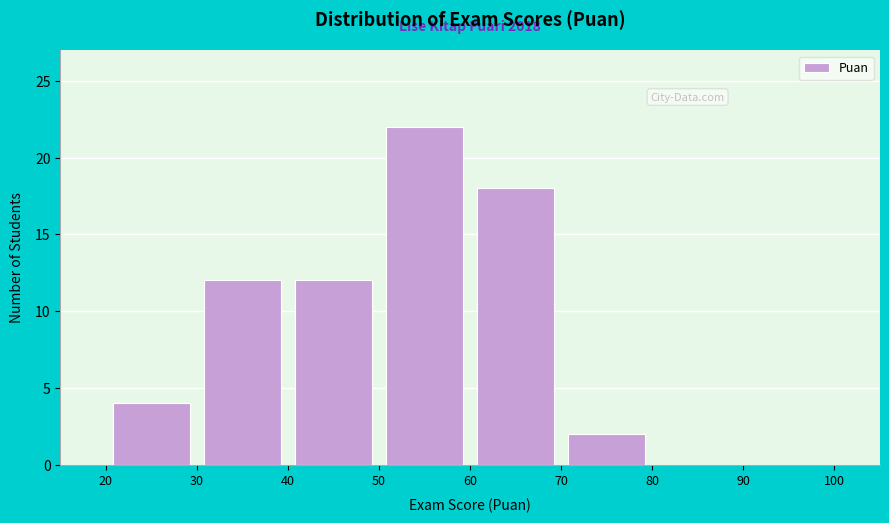

Over which range of the x-axis is the bar tallest?

50 to 60